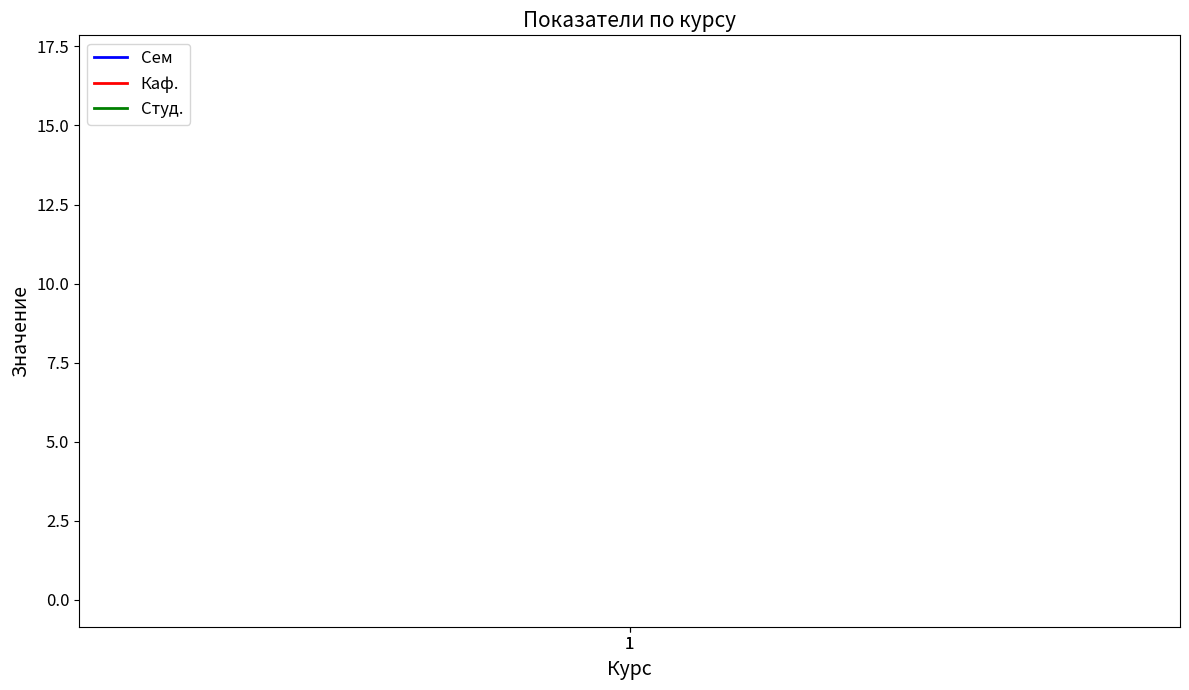

What are all the series names shown in the legend?

Сем, Каф., Студ.